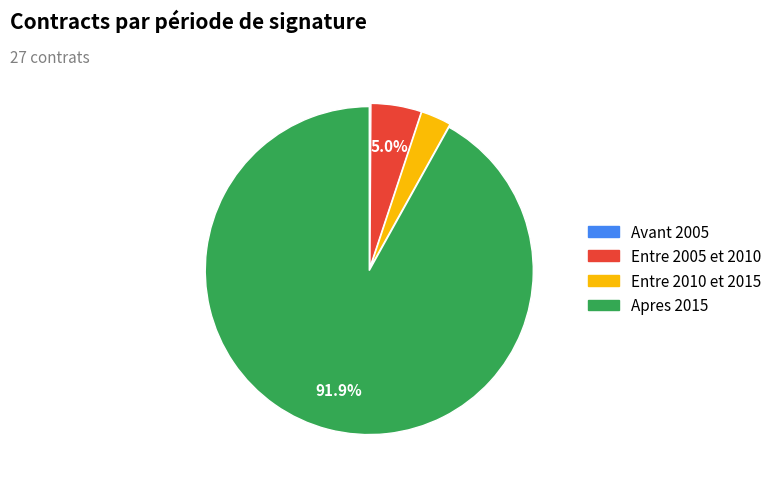

What is the largest slice in the pie chart?

Apres 2015